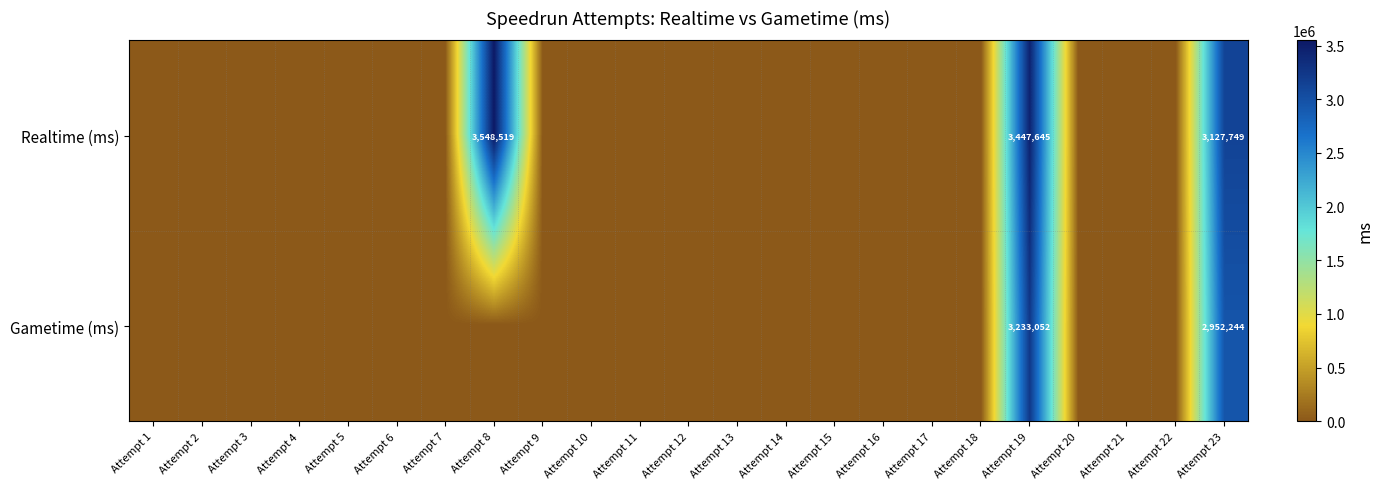

True or false: Realtime (ms) has a value of 3548519 at Attempt 8.

True